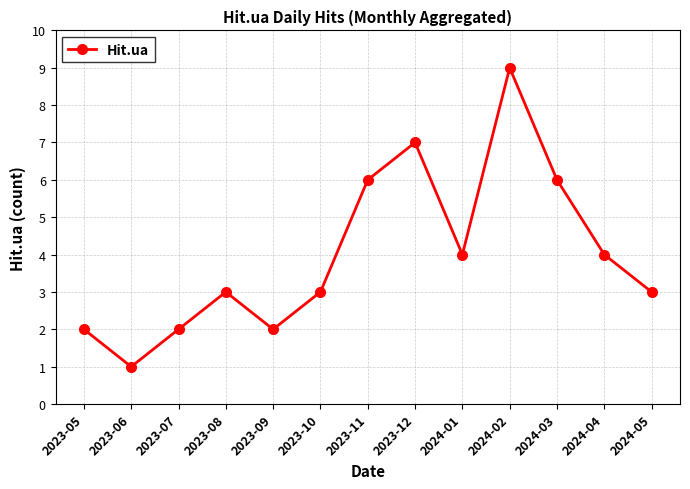

How many lines are shown in the chart?

1